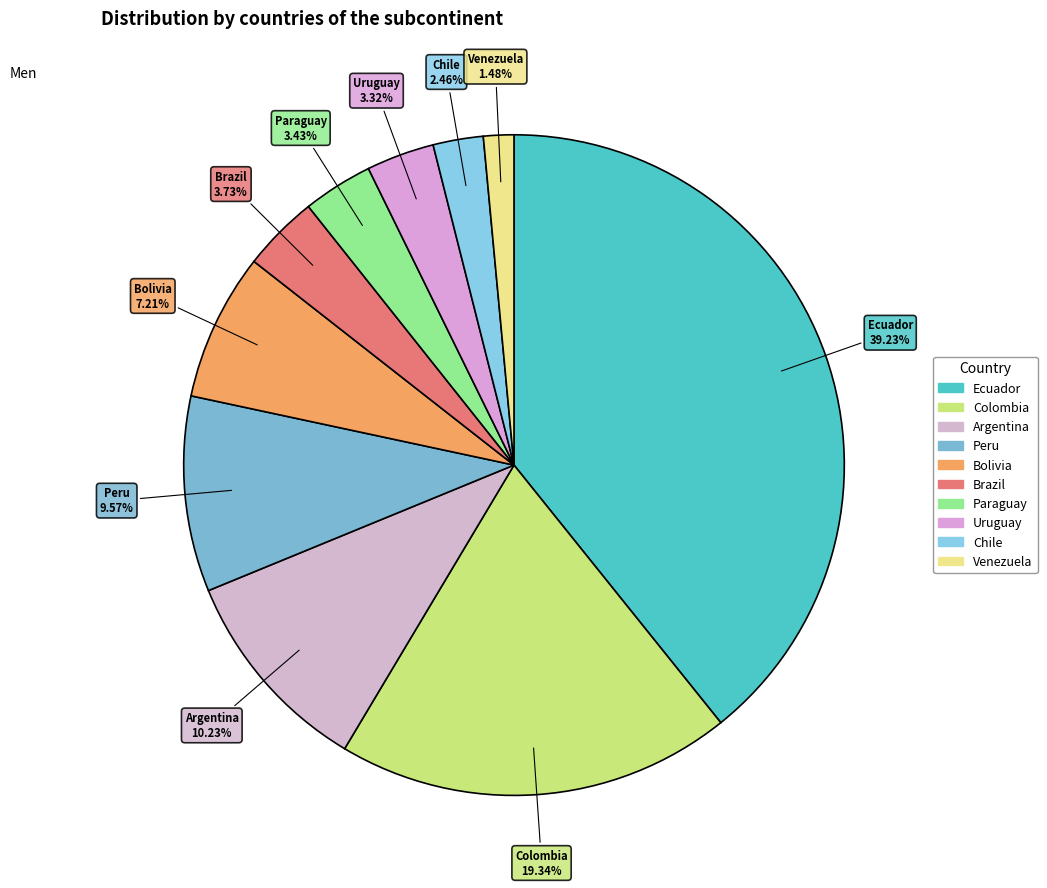

How many slices are in this pie chart?

10